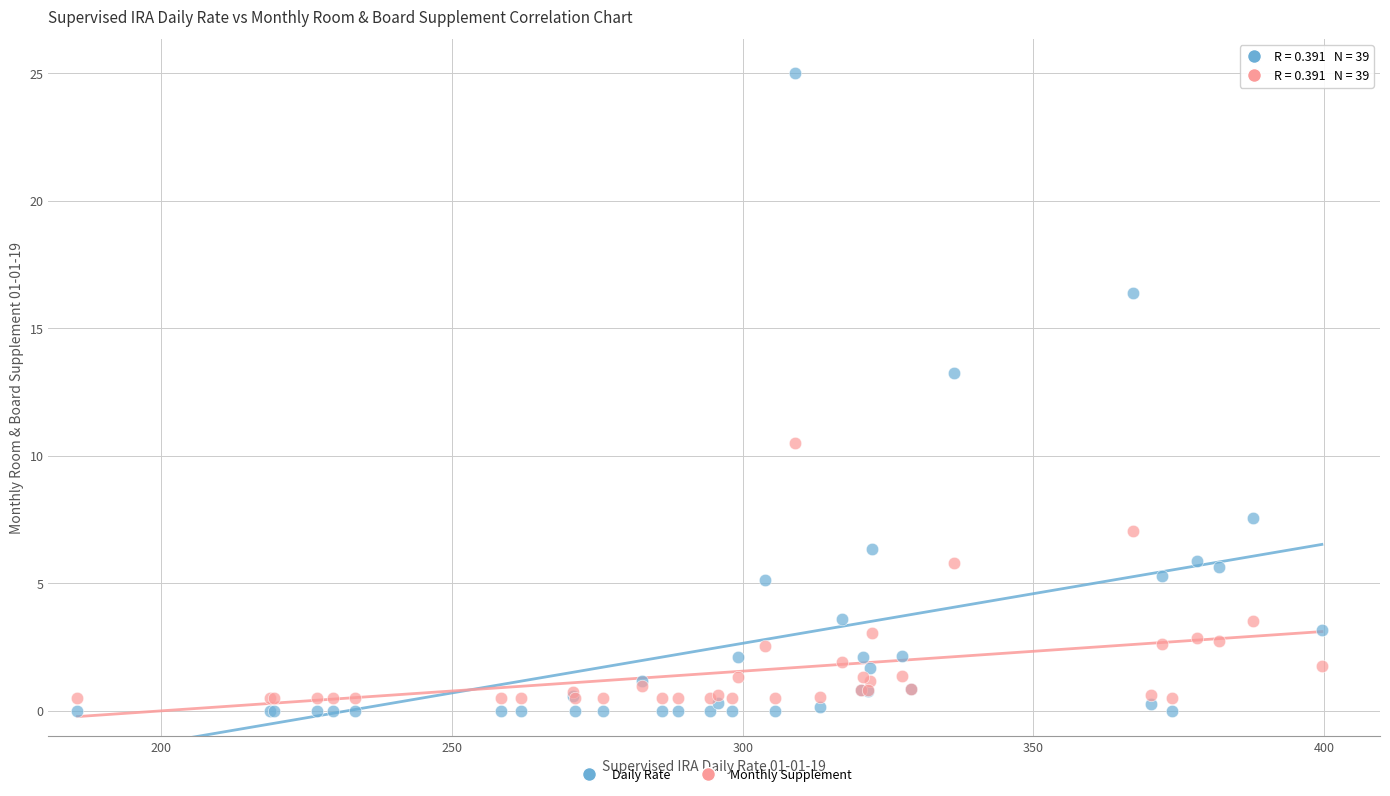

What are all the series names shown in the legend?

Daily Rate, Monthly Supplement